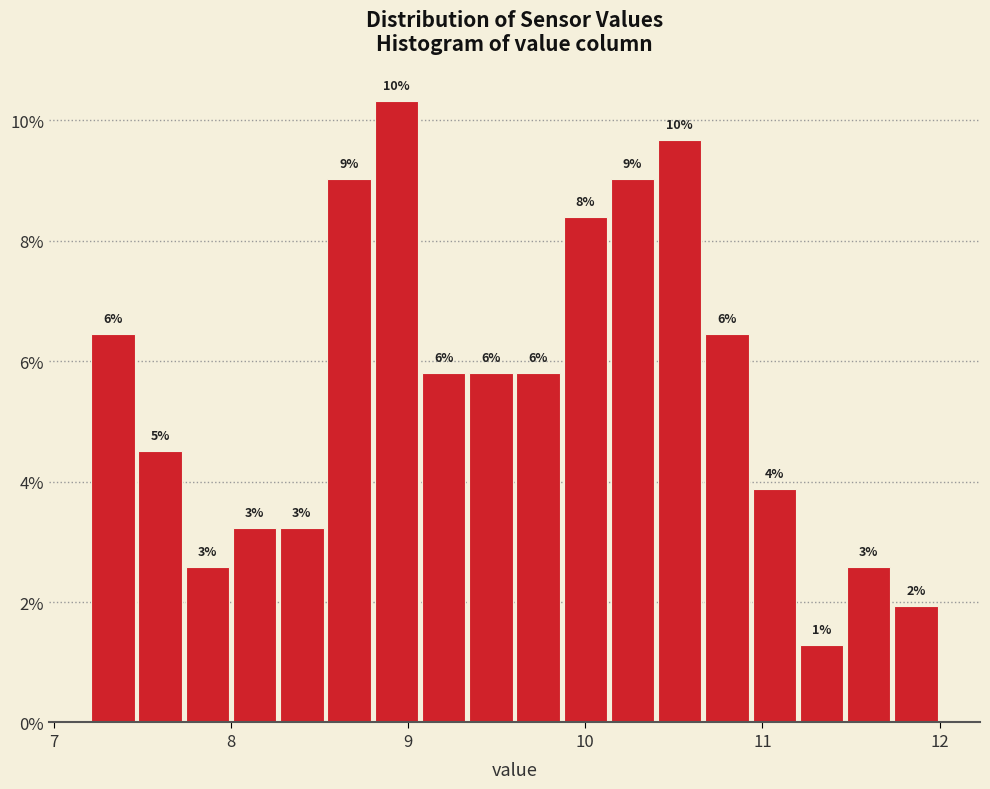

Read against the x-axis, roughly where is the centre of the tallest bar?

8.9